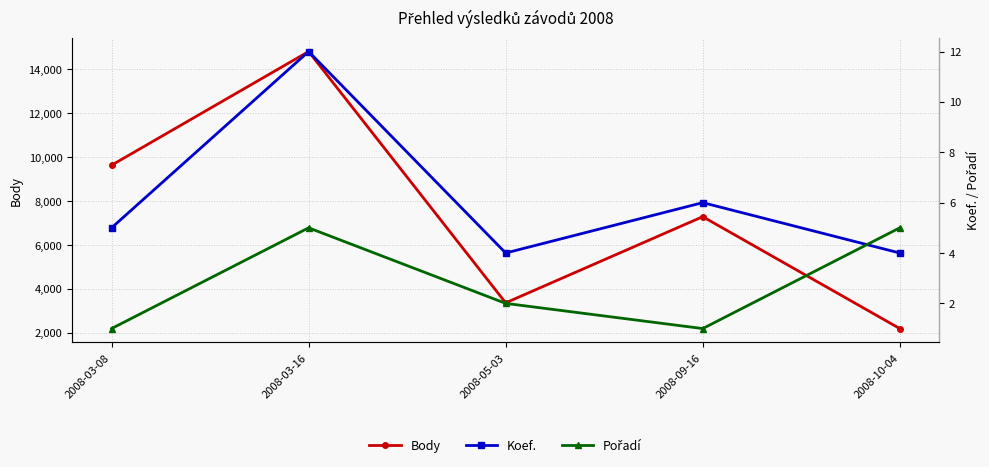

List the series in order of their peak value, lowest first.

Pořadí, Koef., Body